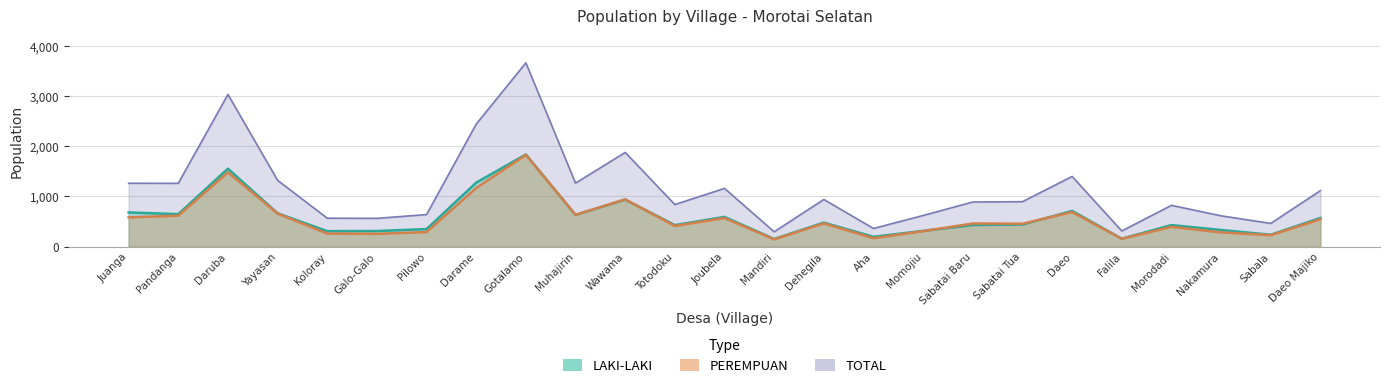

True or false: LAKI-LAKI and TOTAL cross at least once.

False